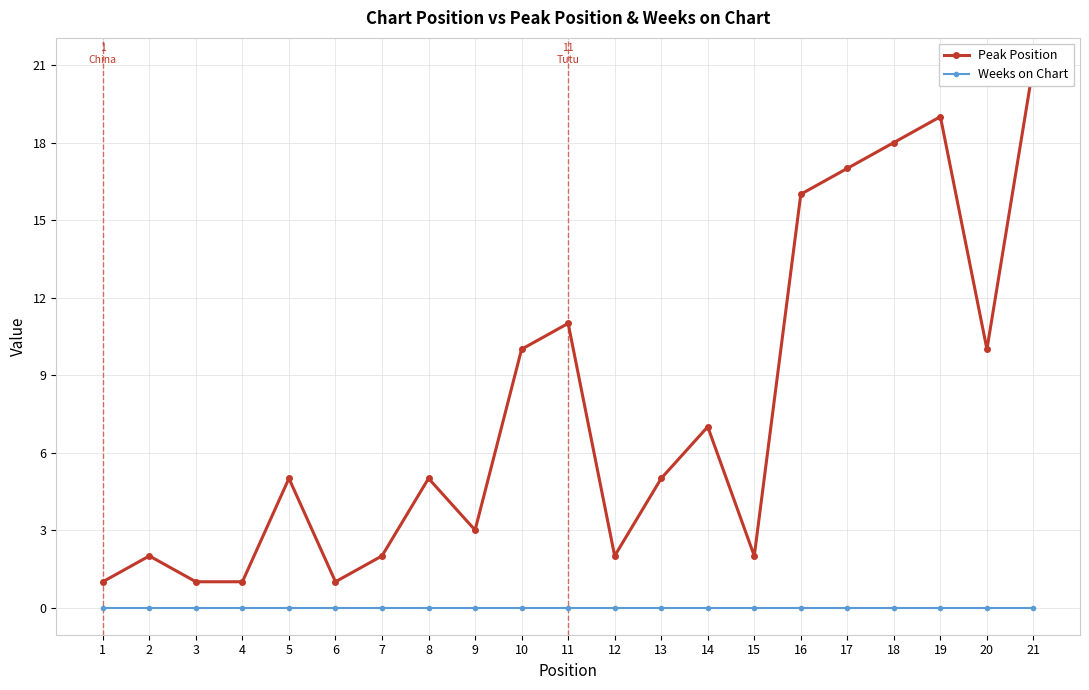

Between 17 and 2, which is larger?

17